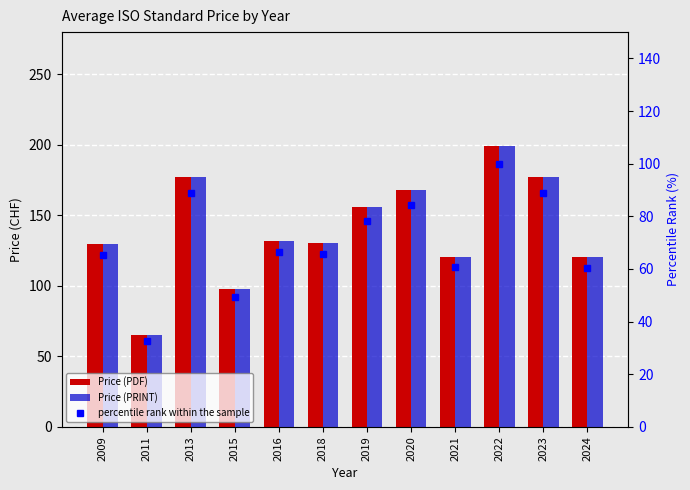

At which category is the sum across all series the highest?

2022